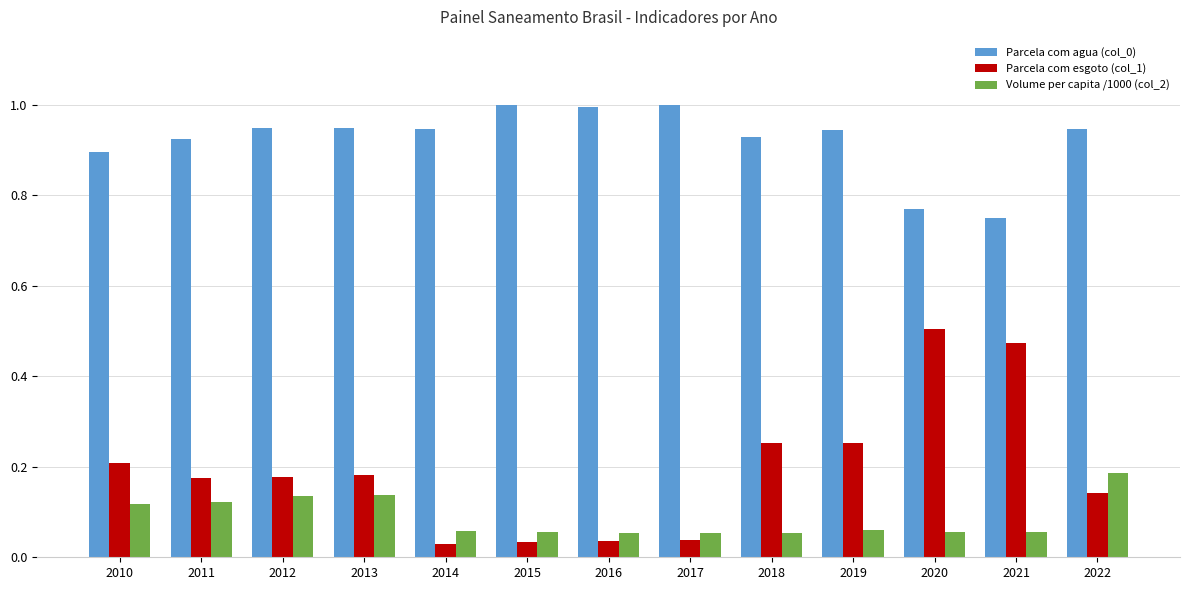

How many bars are there in each group?

3